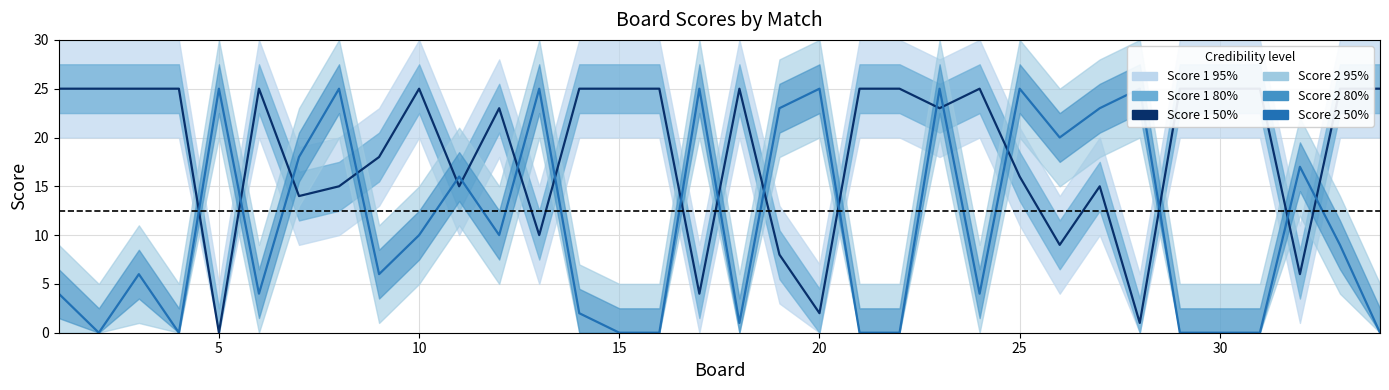

Which series has the widest spread of values?

Score 1 (50%)